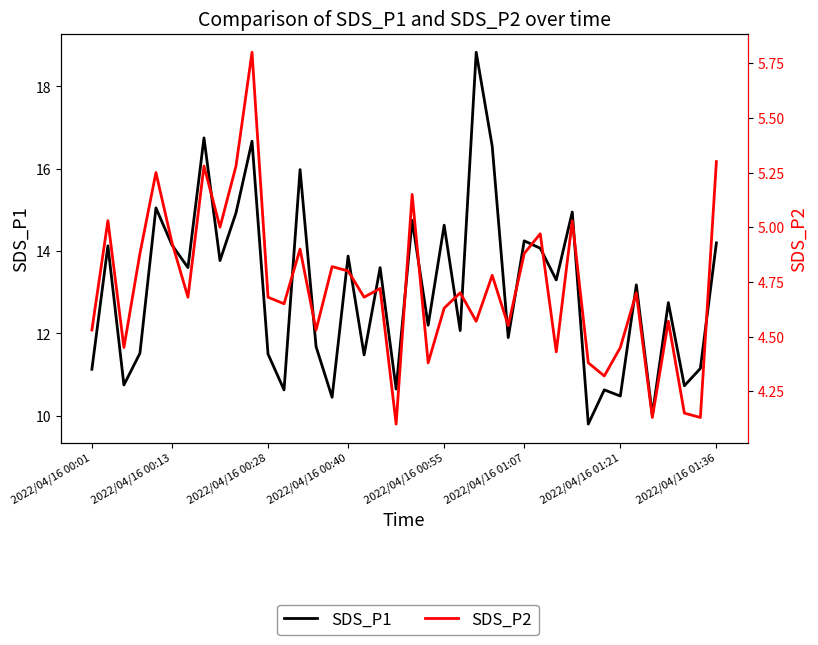

The SDS_P2 series shows 4.5 at 14. True or false?

True